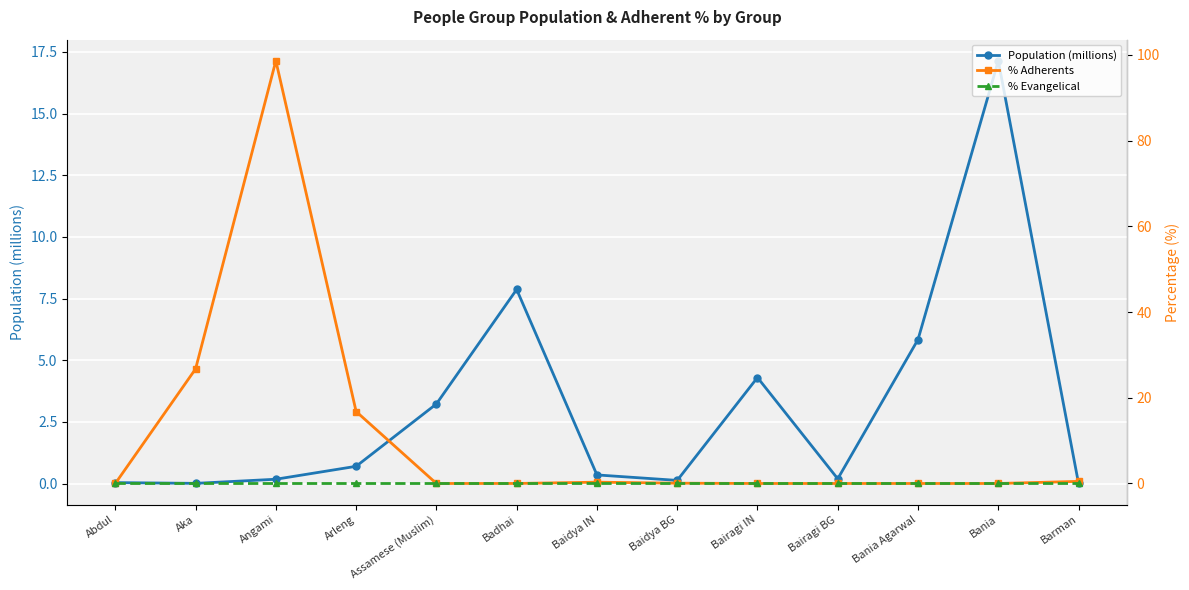

Which series has the widest spread of values?

% Adherents